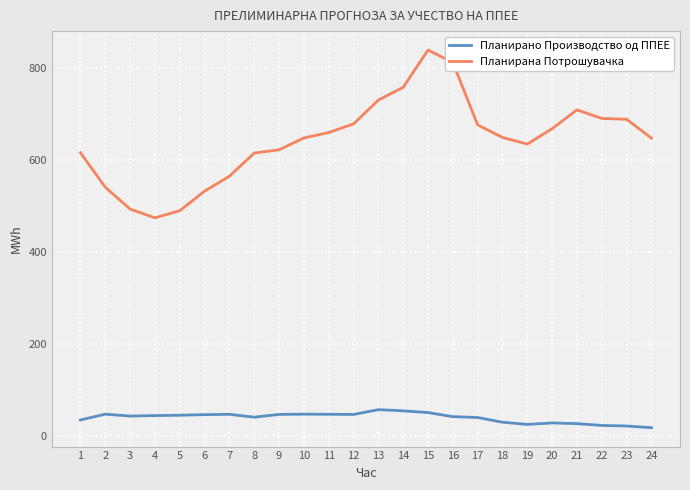

How many distinct data groups are displayed?

2